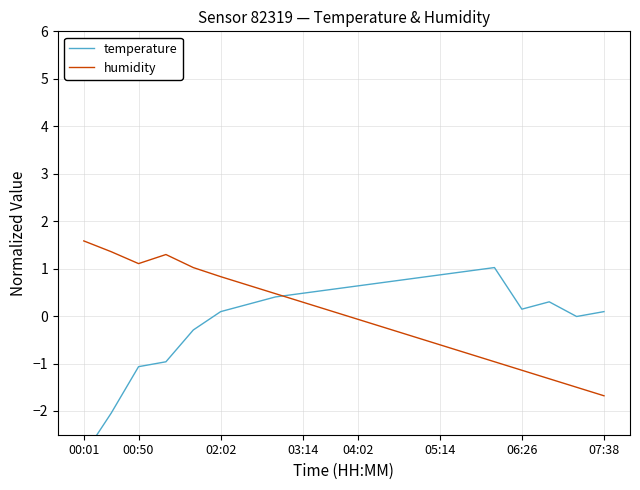

How many categories are shown in the chart?

20